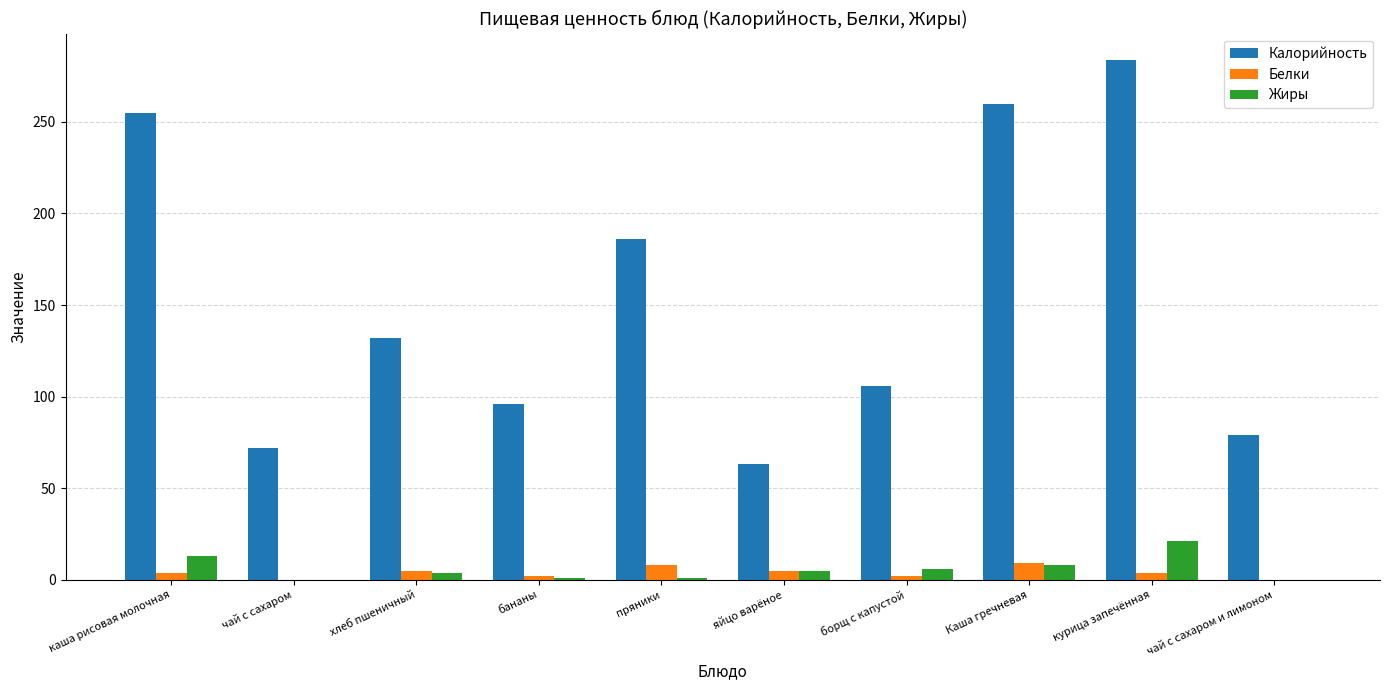

Are the bars grouped side by side (vs. stacked)?

Yes